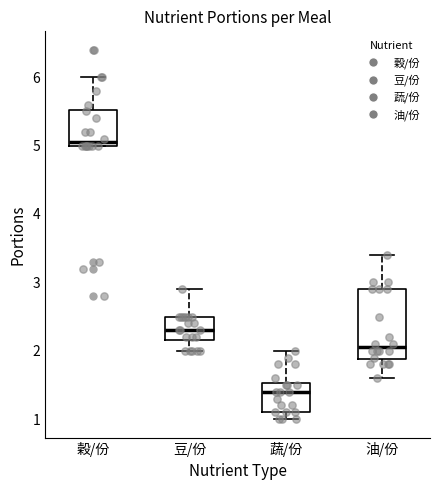

Where is the upper edge of the box for 蔬/份 on the y-axis? The values are not printed on the chart, so give them approximately, as read against the axis.

1.5